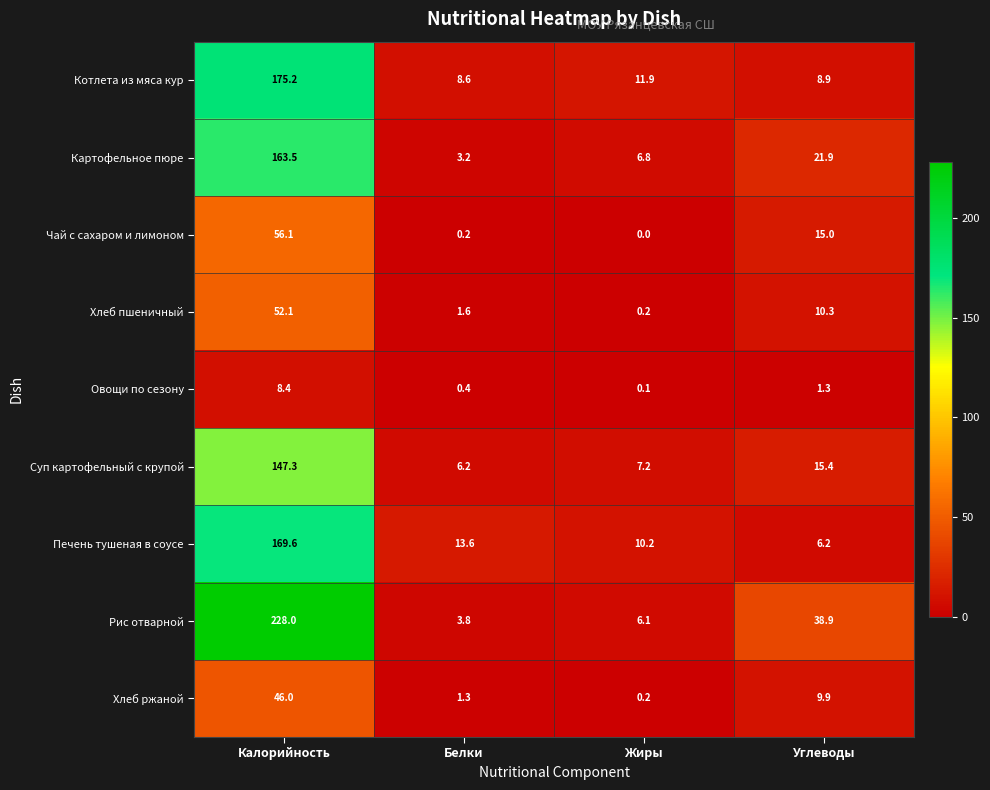

Which label corresponds to the smallest value in the chart?

Жиры